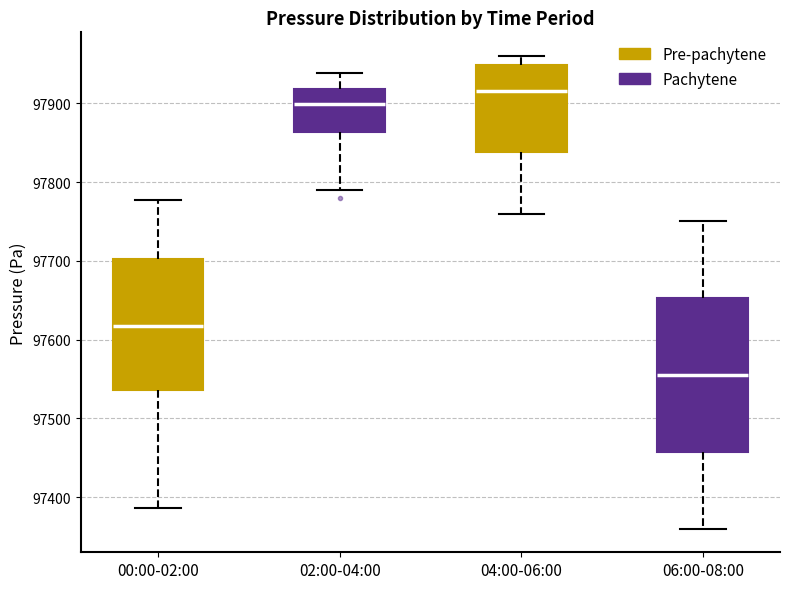

Reading left to right, read every box against the y-axis: the position of its median line, the range the box covers, and the ends of its whiskers. The values are not printed on the chart, so give them approximately, as read against the axis.

00:00-02:00: median 97620, box 97540 to 97700, whiskers 97390 to 97780
02:00-04:00: median 97900, box 97860 to 97920, whiskers 97790 to 97940
04:00-06:00: median 97920, box 97840 to 97950, whiskers 97760 to 97960
06:00-08:00: median 97560, box 97460 to 97650, whiskers 97360 to 97750